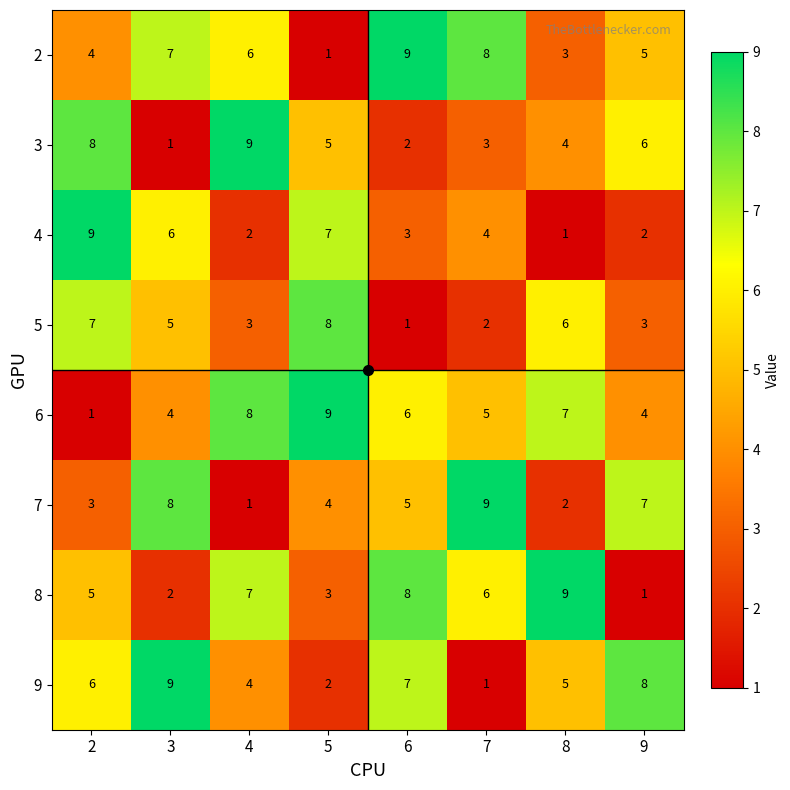

At which label is 7 closest to 5?

6